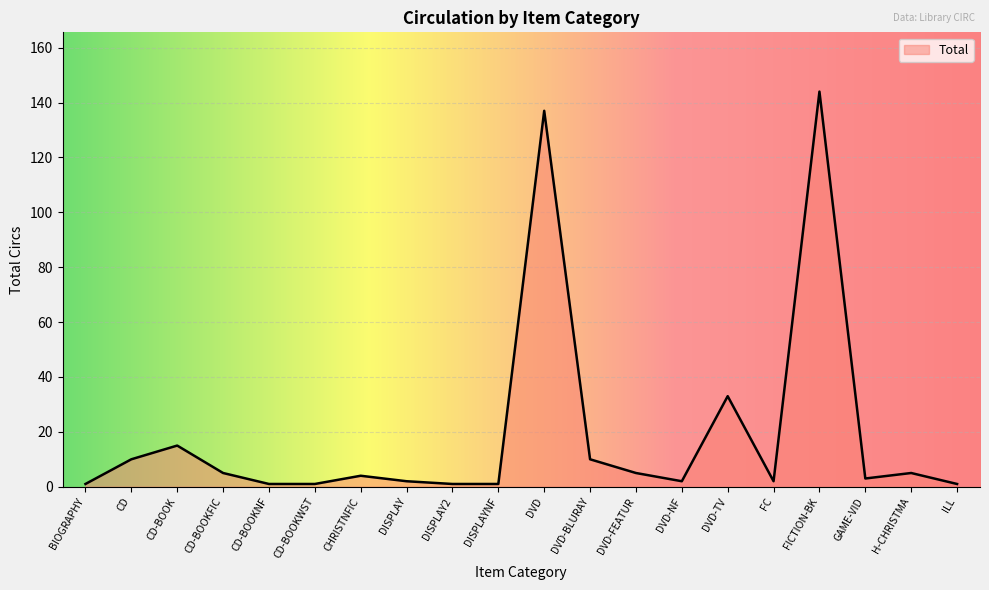

What is the sum of all values?

383